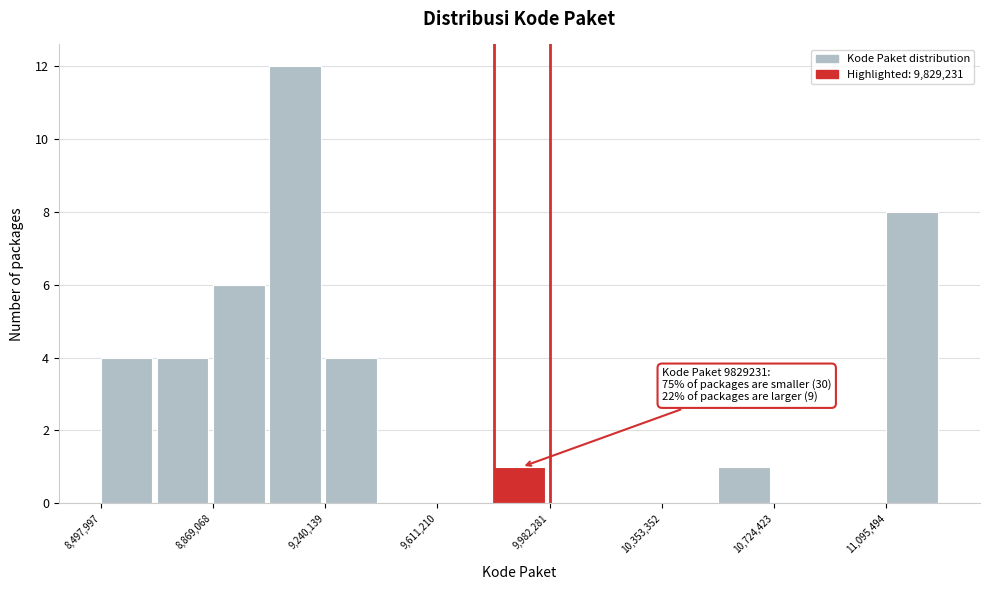

Around what value on the x-axis is the tallest bar? Give the approximate position of its centre, as read against the axis.

9150000